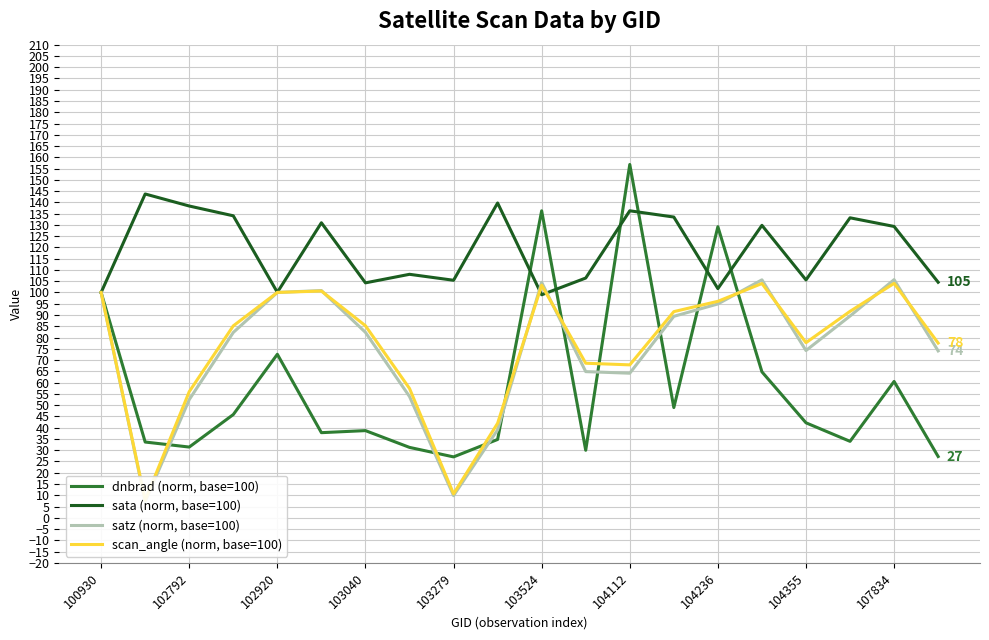

What is the lowest value of the dnbrad (norm, base=100) series?

27.0